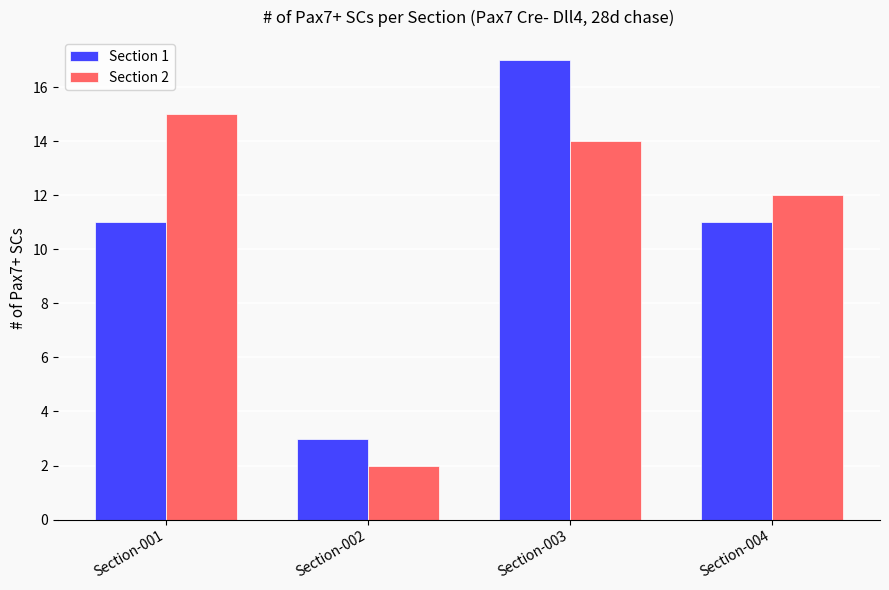

Is the value of Section 1 at Section-003 greater than the value of Section 2 at Section-004?

Yes